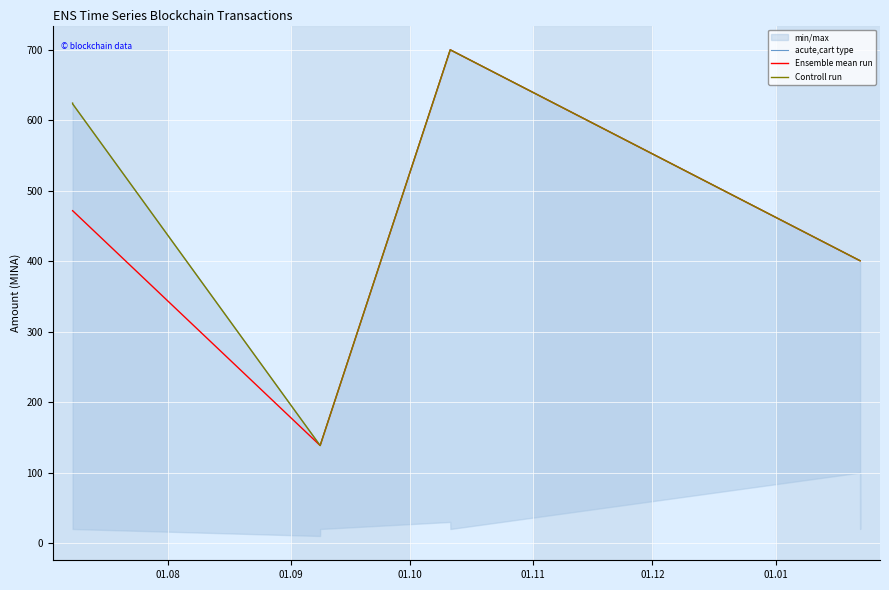

What is the lowest value of the Ensemble mean run series?

138.5